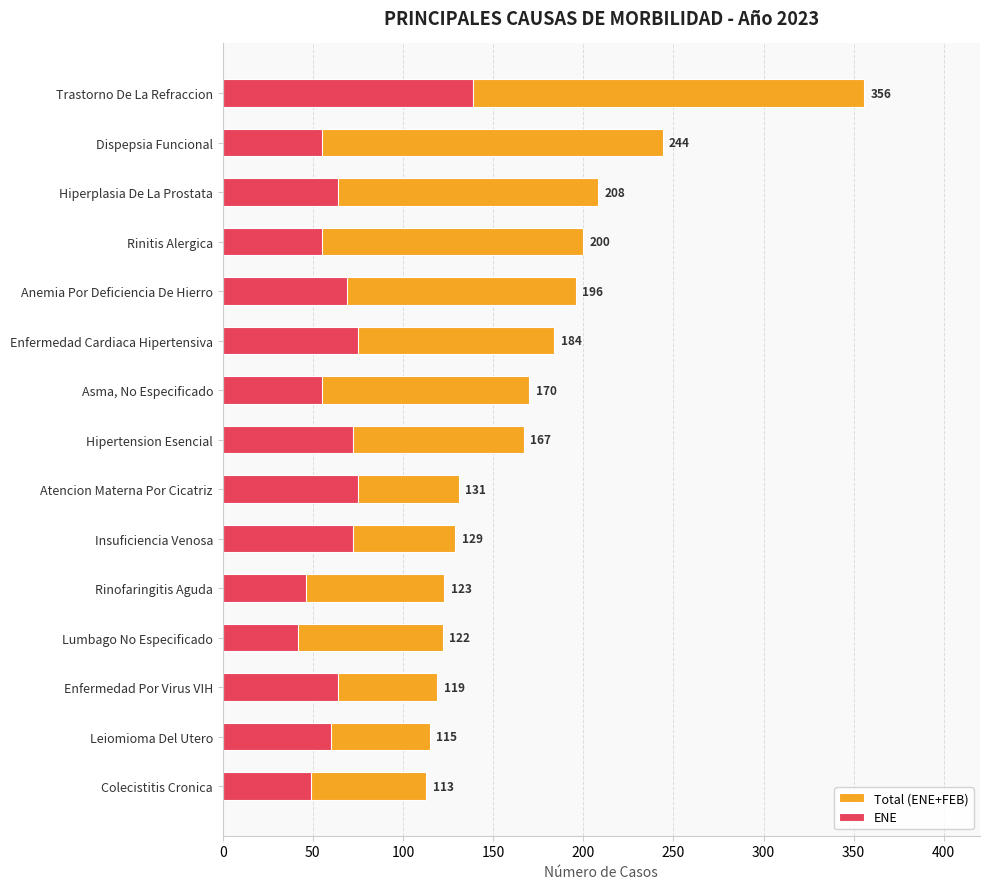

Which series has the largest total across all categories?

Total (ENE+FEB)